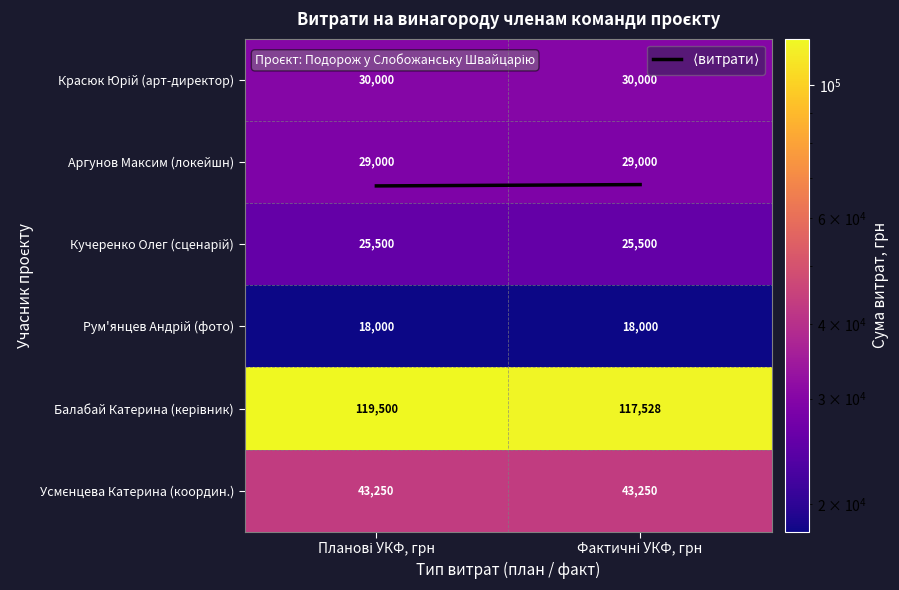

What is the maximum value shown in the chart?

119500